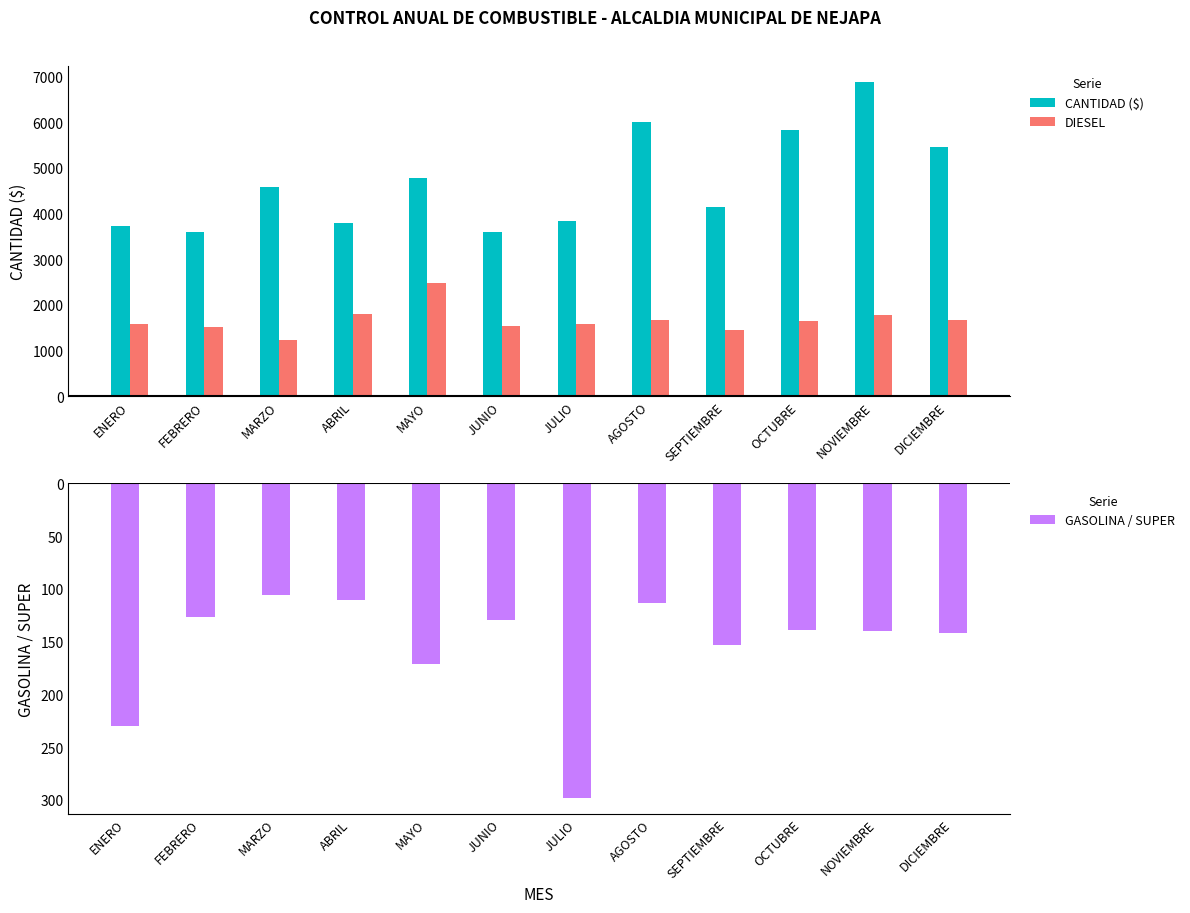

Is it true that GASOLINA / SUPER equals -532.5 at JULIO?

False